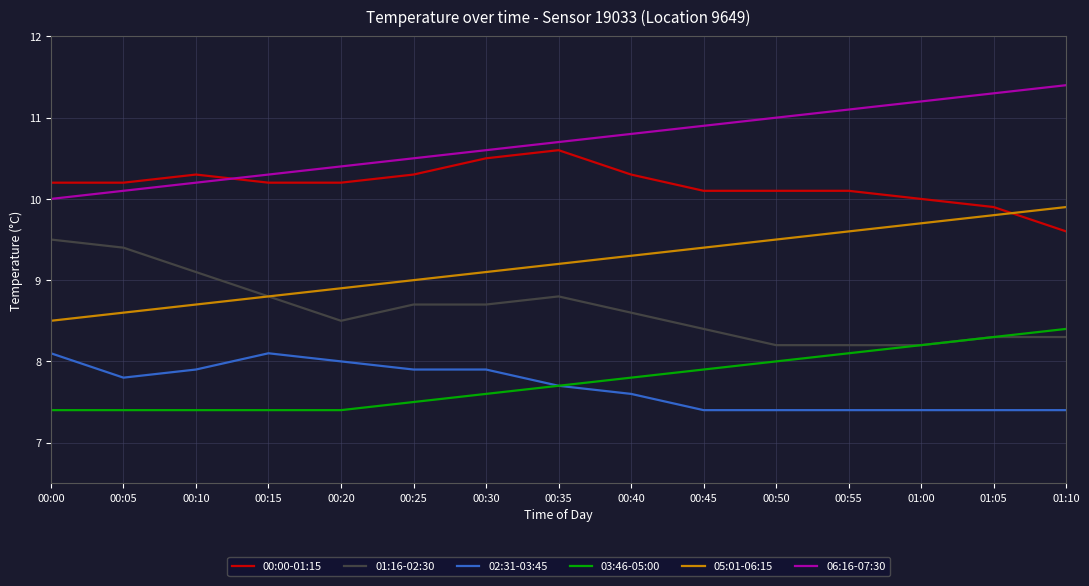

At which label does 00:00-01:15 reach its peak?

00:35